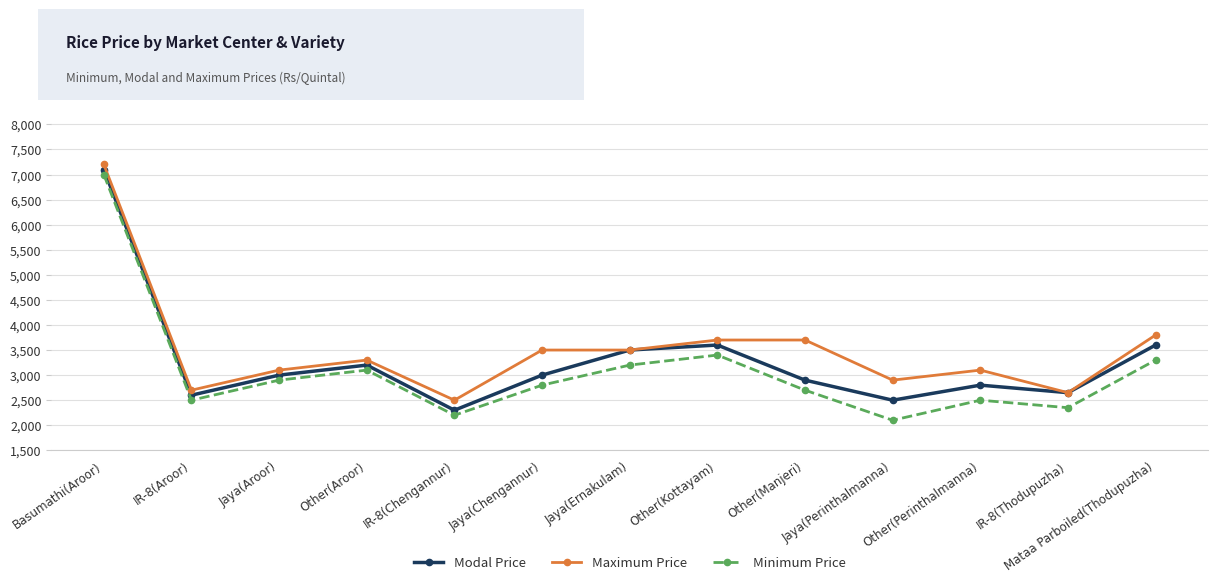

At Jaya(Perinthalmanna), list the series in order from smallest to largest.

Minimum Price, Modal Price, Maximum Price